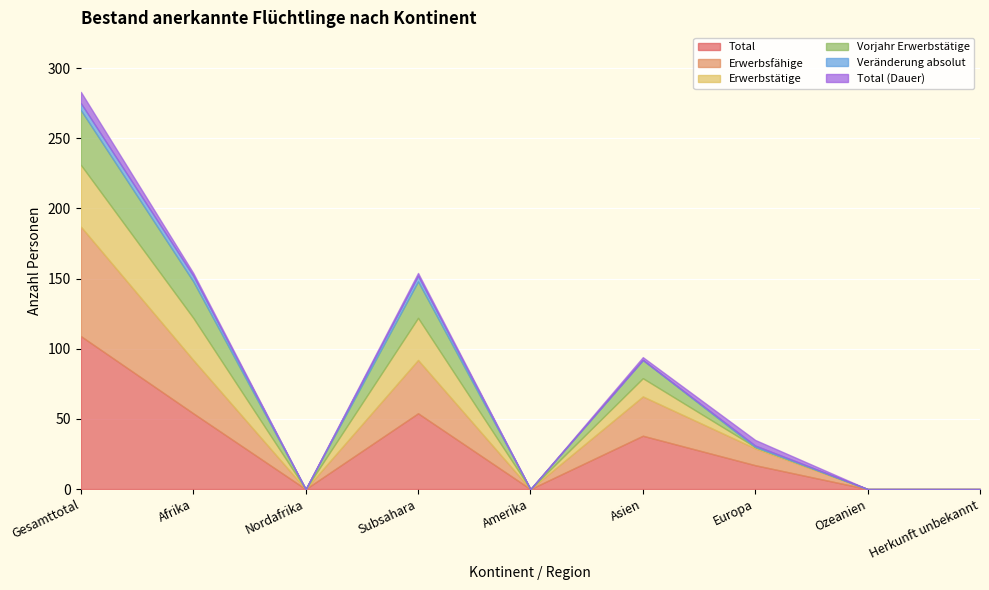

How many categories are shown in the chart?

9